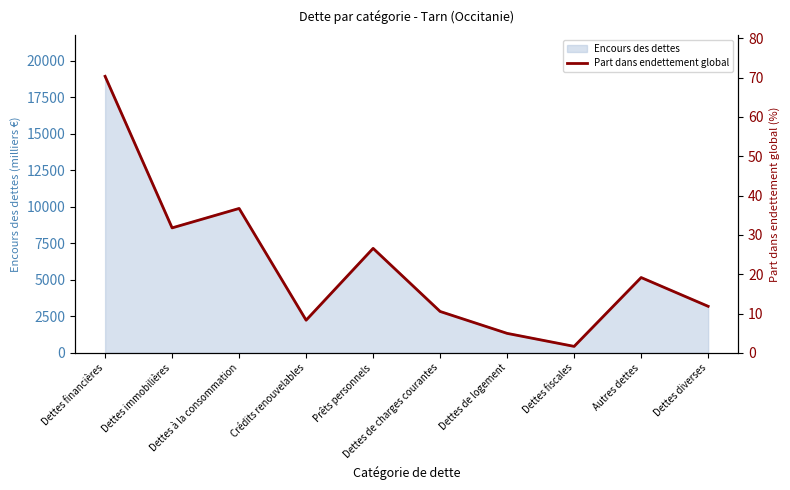

What is the minimum value shown in the chart?

1.6